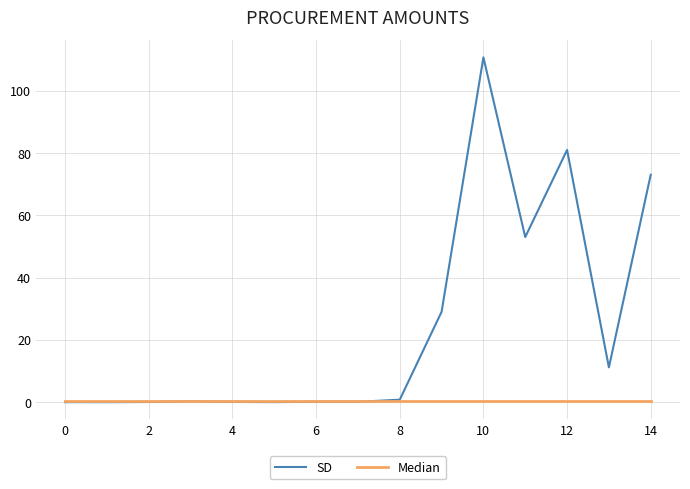

List the series in order of their overall mean, lowest first.

Median, SD